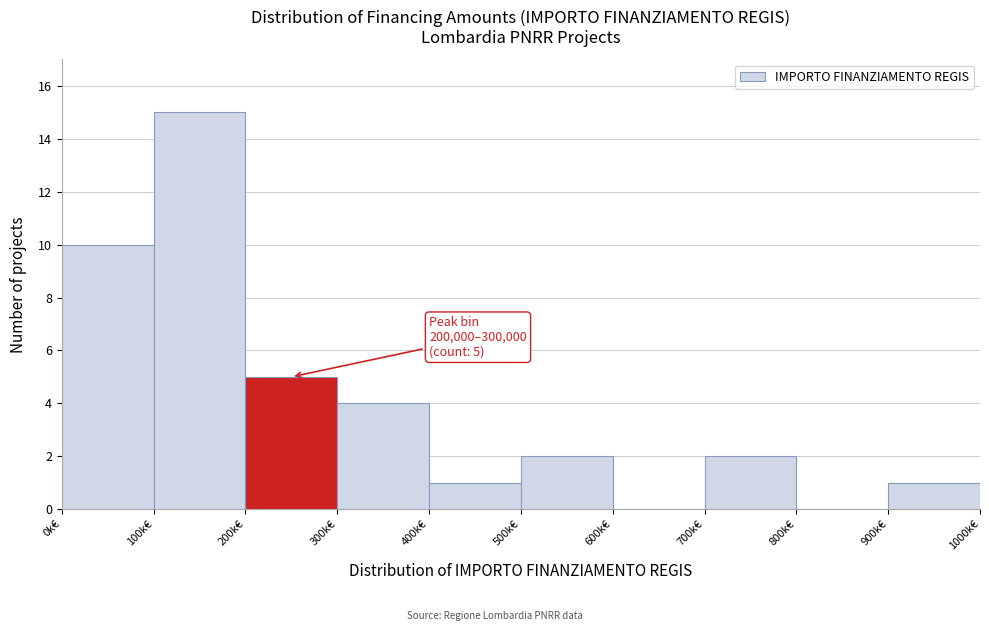

Reading left to right, transcribe all the data shown in this chart.

0k€=10	100k€=15	200k€=5	300k€=4	400k€=1	500k€=2	600k€=0	700k€=2	800k€=0	900k€=1